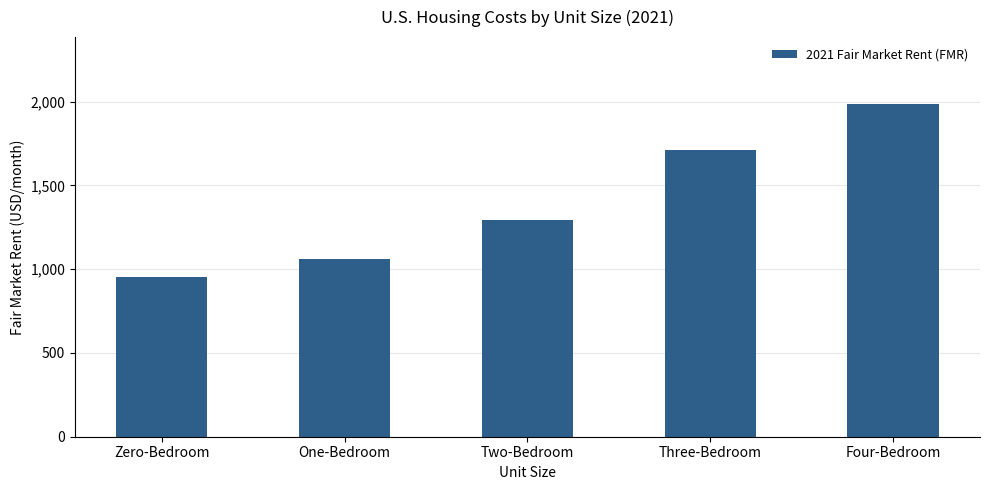

How many categories are shown in the chart?

5